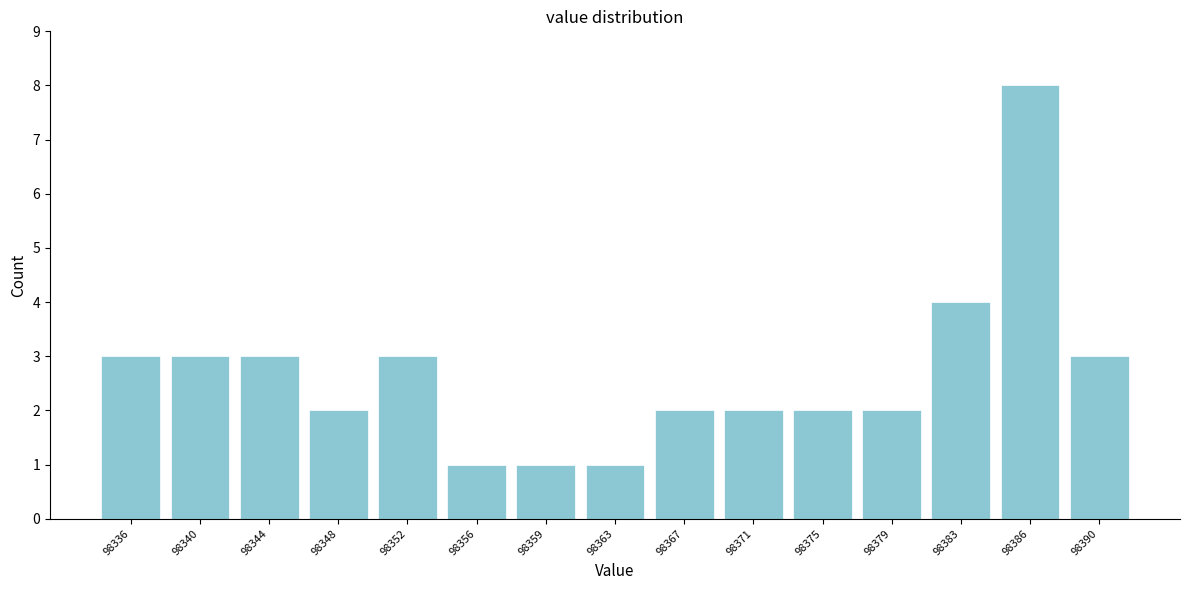

Reading right to left, extract all data points from this chart.

3	8	4	2	2	2	2	1	1	1	3	2	3	3	3